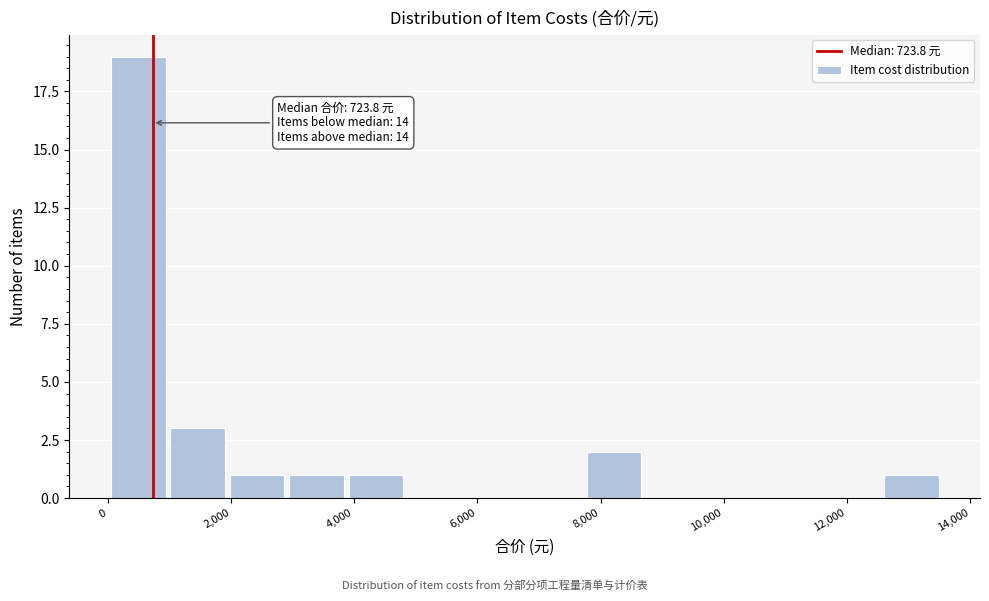

Which range on the x-axis has the tallest bar?

0 to 1000